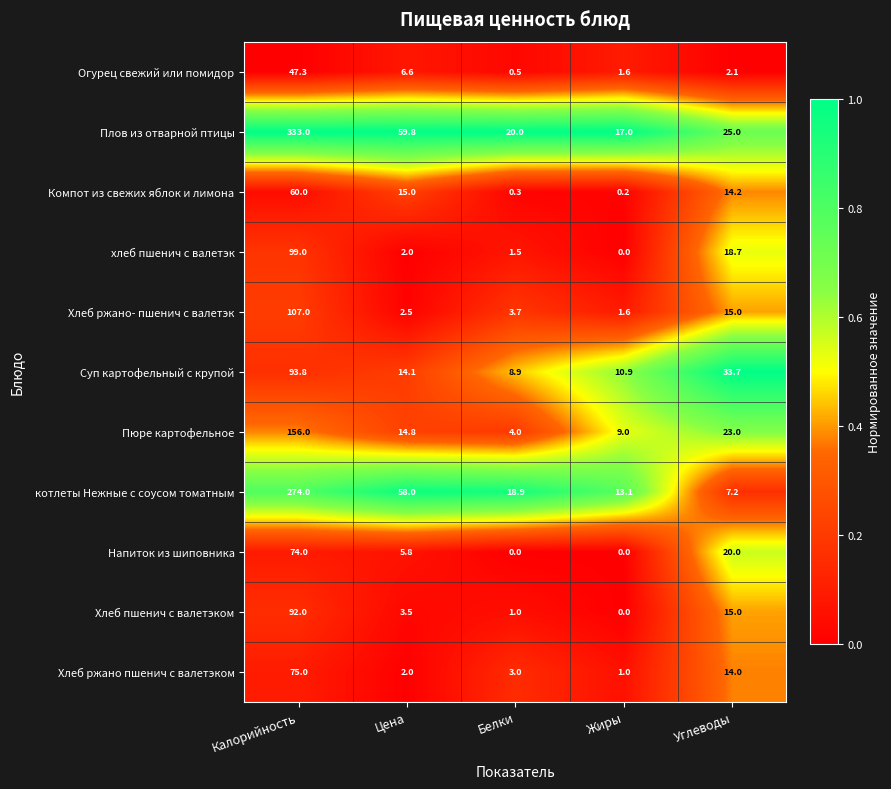

At which category is the sum across all series the highest?

Калорийность